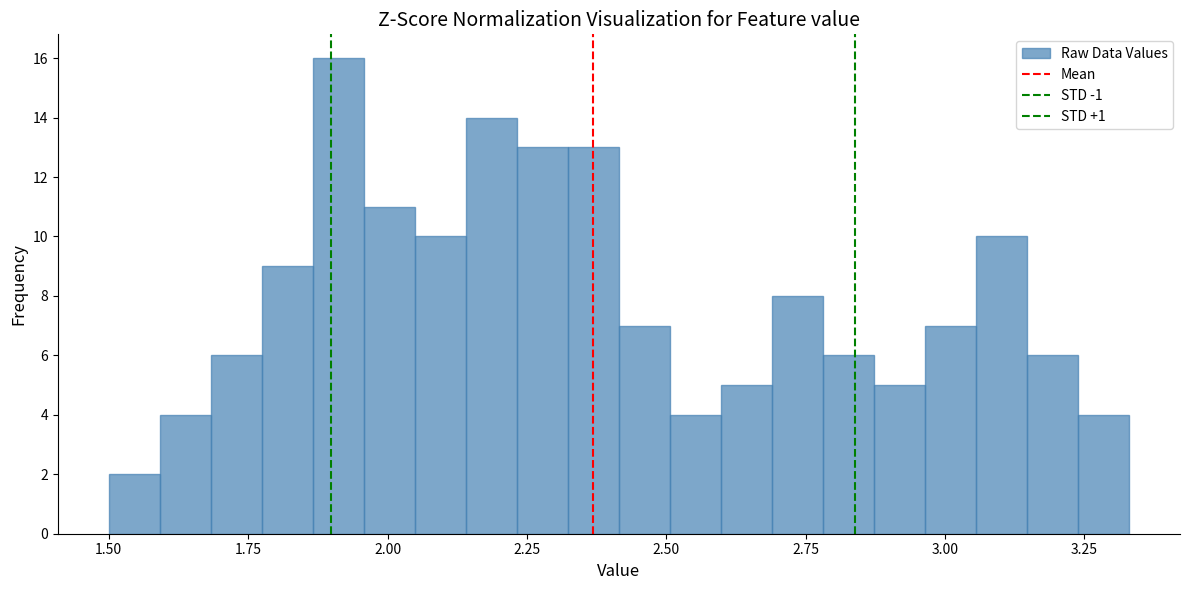

Around what value on the x-axis is the tallest bar? Give the approximate position of its centre, as read against the axis.

1.90